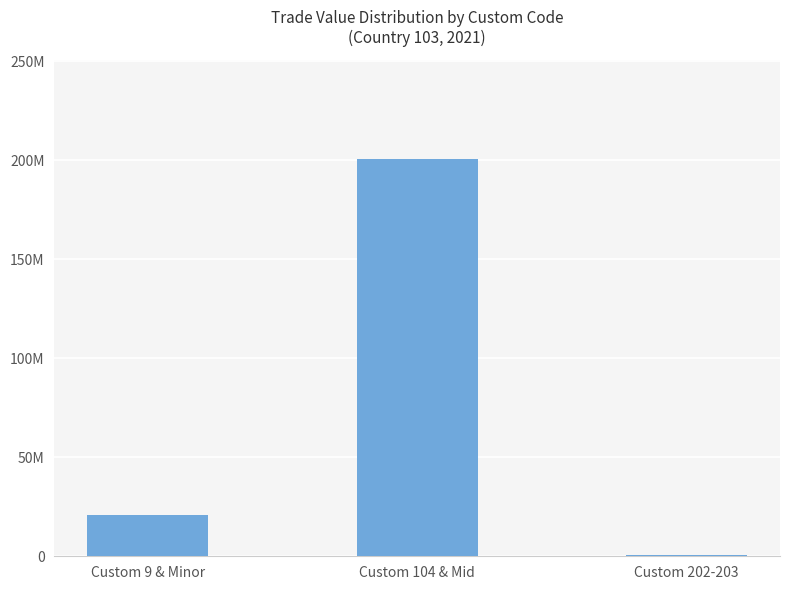

Reading left to right, what are all the values shown in this chart?

20937817	200680607	891523